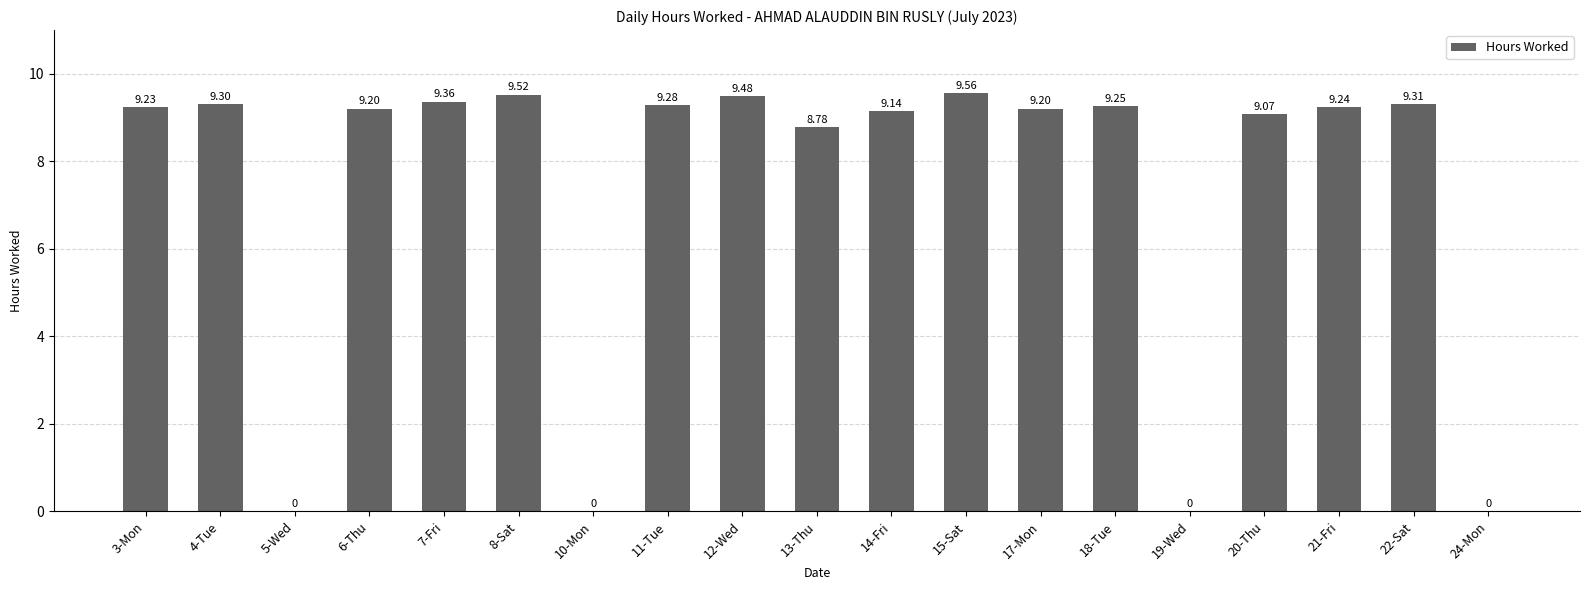

Approximately how many times larger is the value at 7-Fri compared to 20-Thu?

1.0